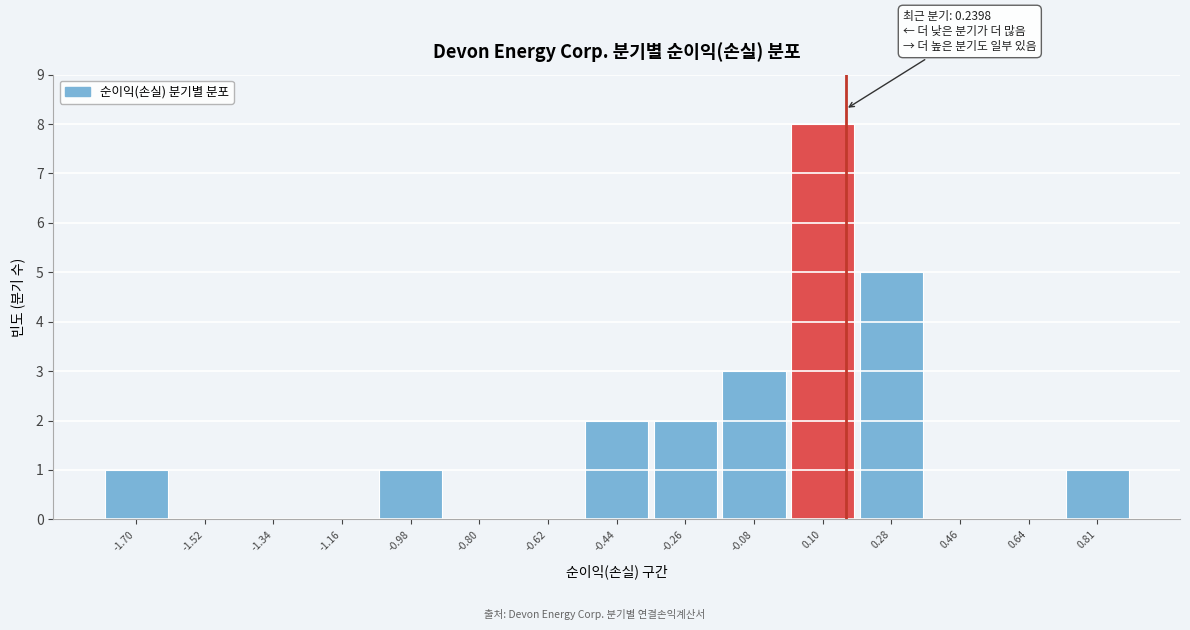

Reading left to right, what are all the values shown in this chart?

-1.70=1	-1.52=0	-1.34=0	-1.16=0	-0.98=1	-0.80=0	-0.62=0	-0.44=2	-0.26=2	-0.08=3	0.10=8	0.28=5	0.46=0	0.64=0	0.81=1